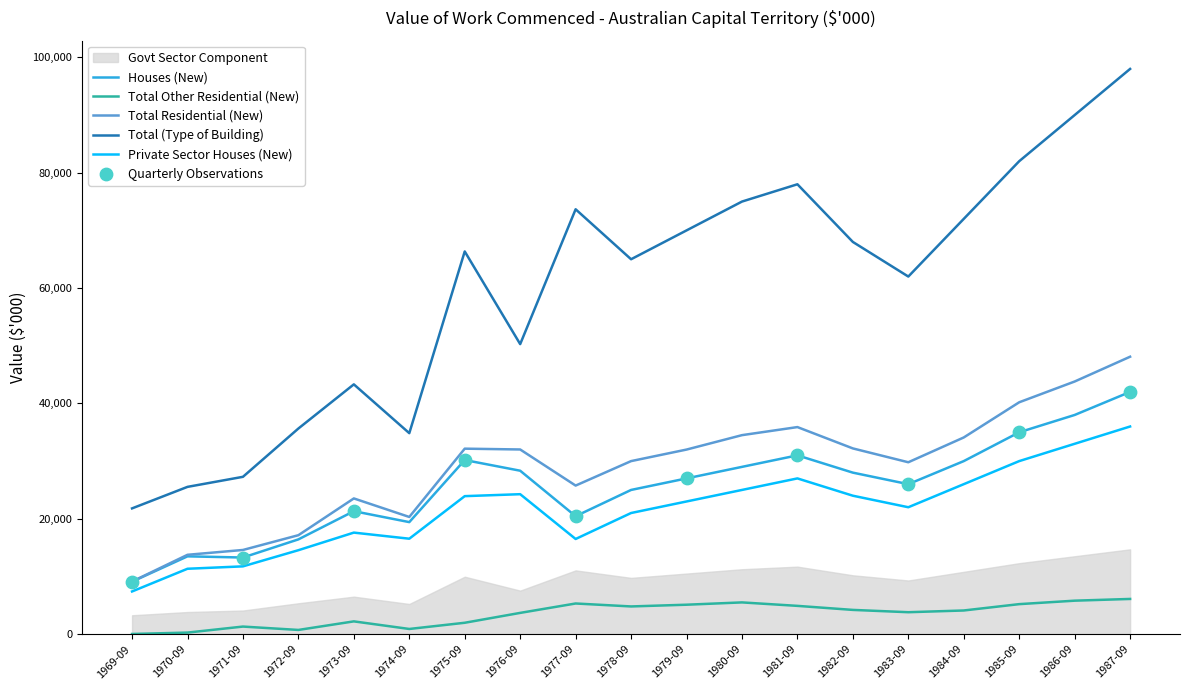

At how many categories does at least one series exceed 38121?

14